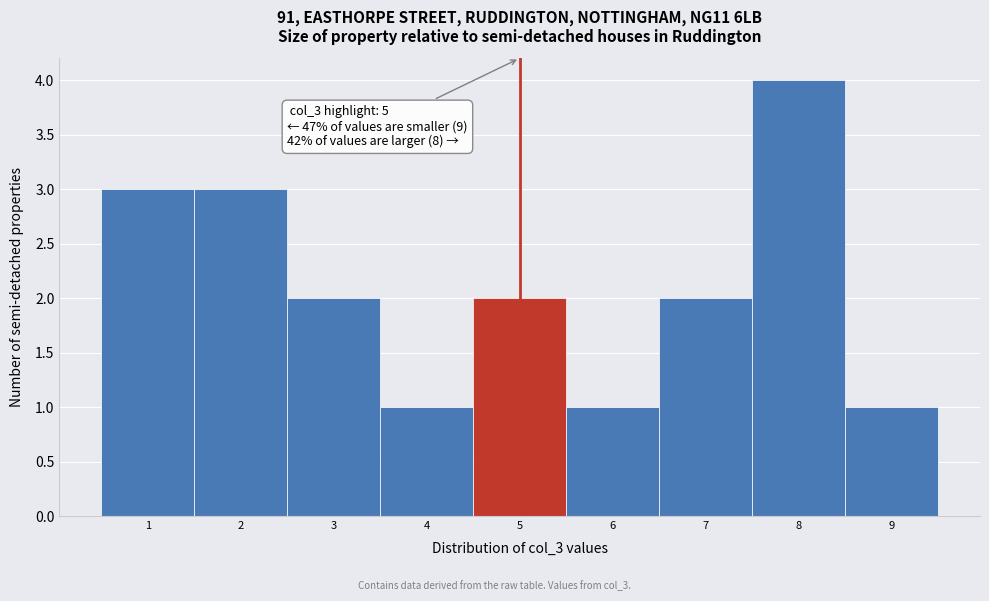

Which range on the x-axis has the tallest bar?

7.5 to 8.5